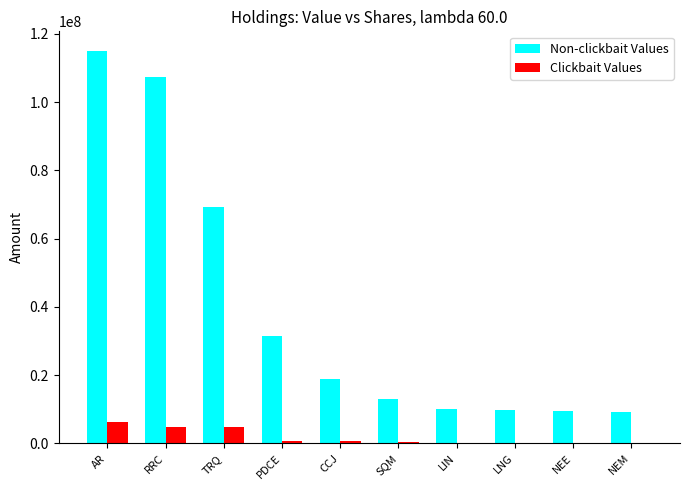

The value of Non-clickbait Values at NEM is 9078000. True or false?

True